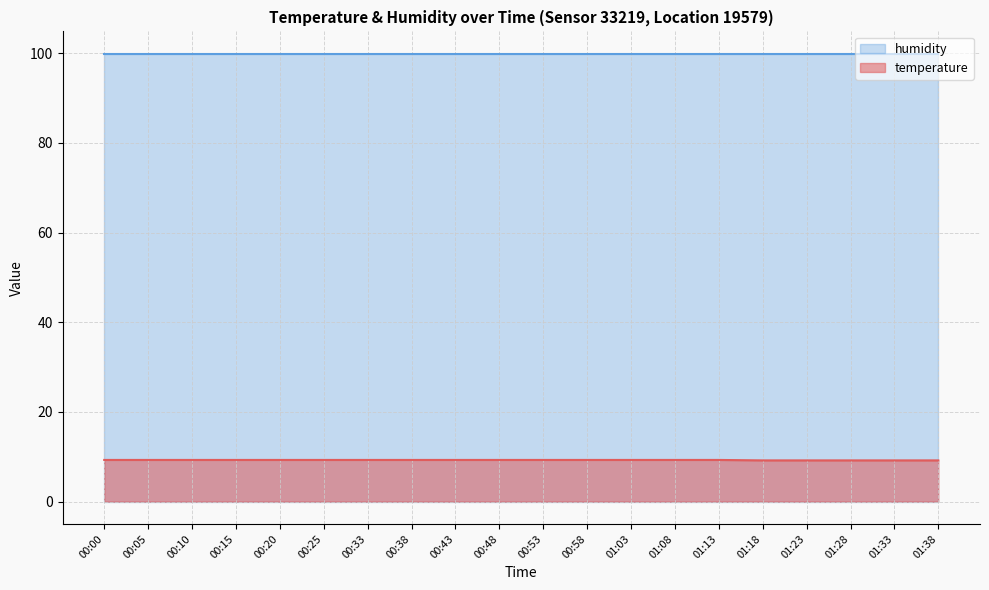

At which category does the chart reach its peak across all series?

00:00